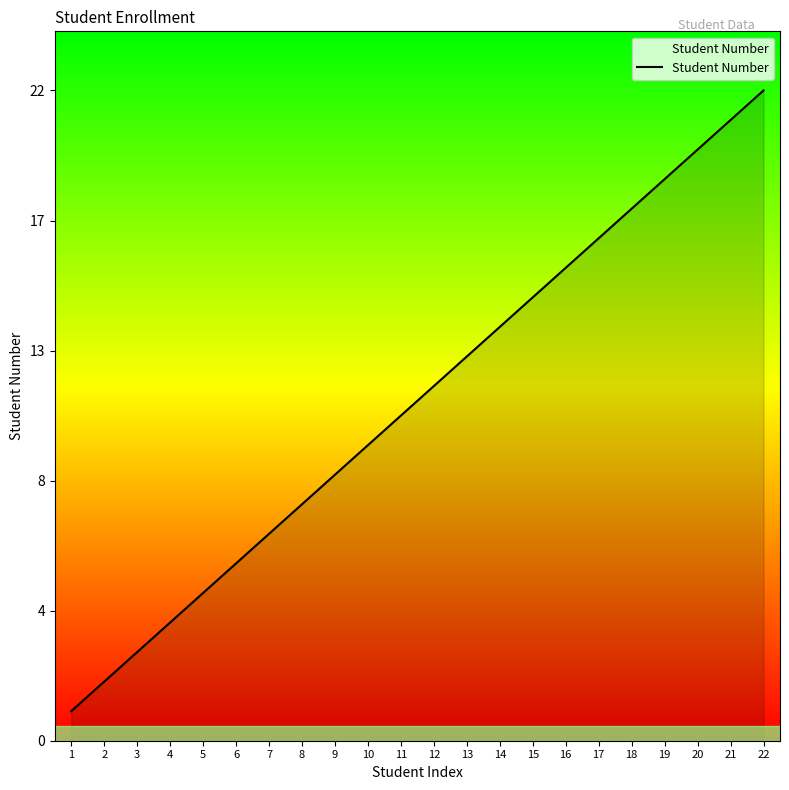

What is the difference between the values at 8 and 2?

6